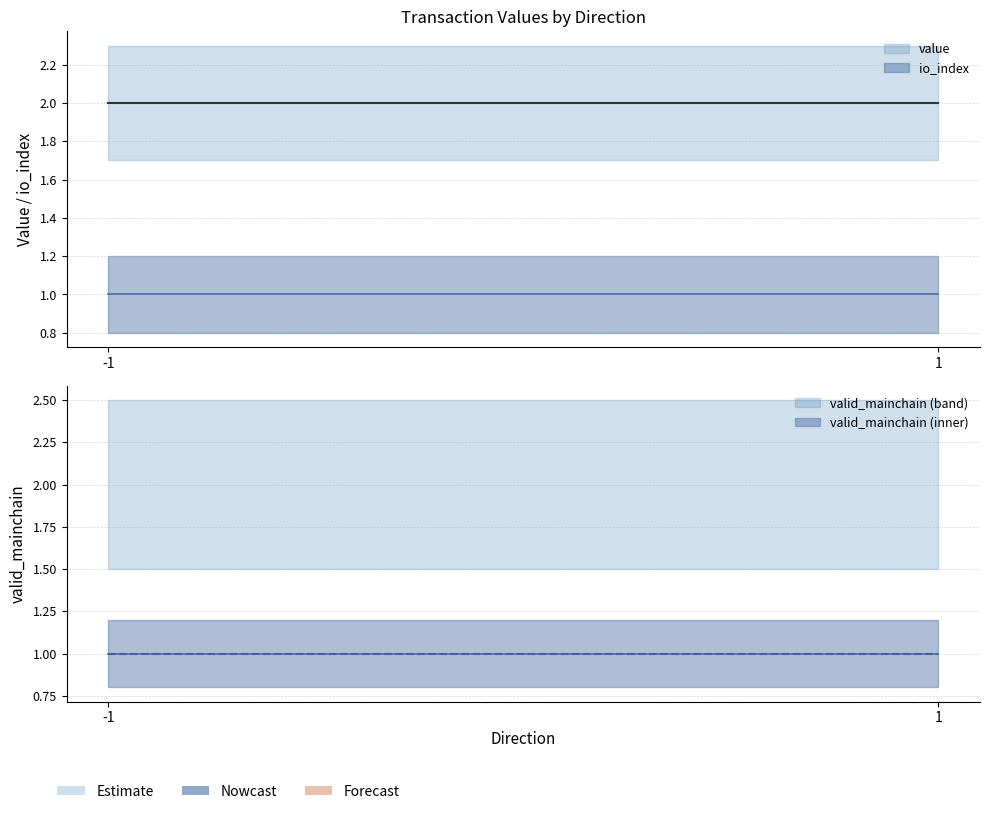

How many distinct data groups are displayed?

3